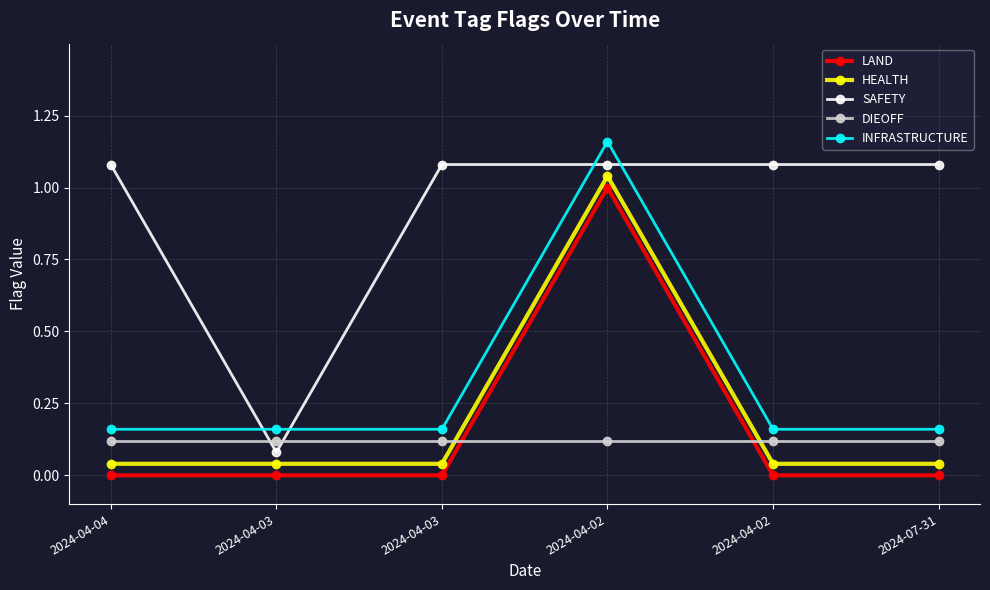

What is the label of the 5th point from the left?

2024-04-02